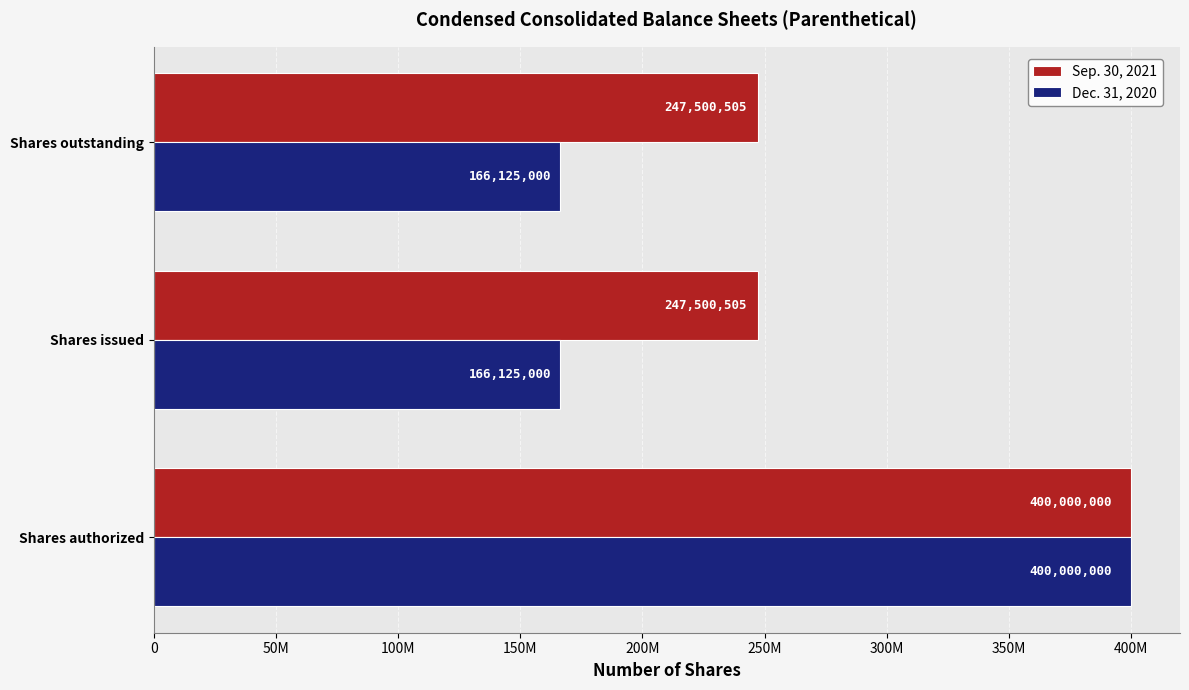

What is the sum of all Sep. 30, 2021 values?

895001010